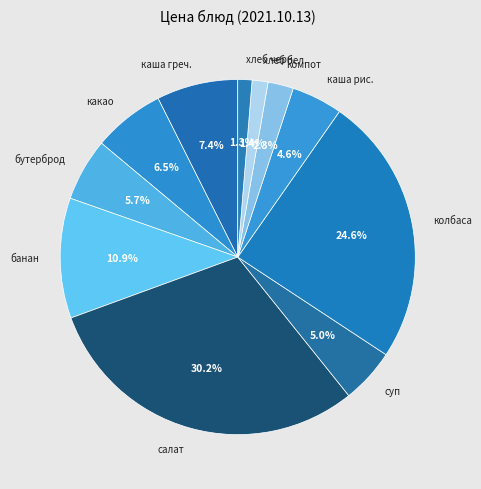

Is the sum of какао and бутерброд greater than half?

No